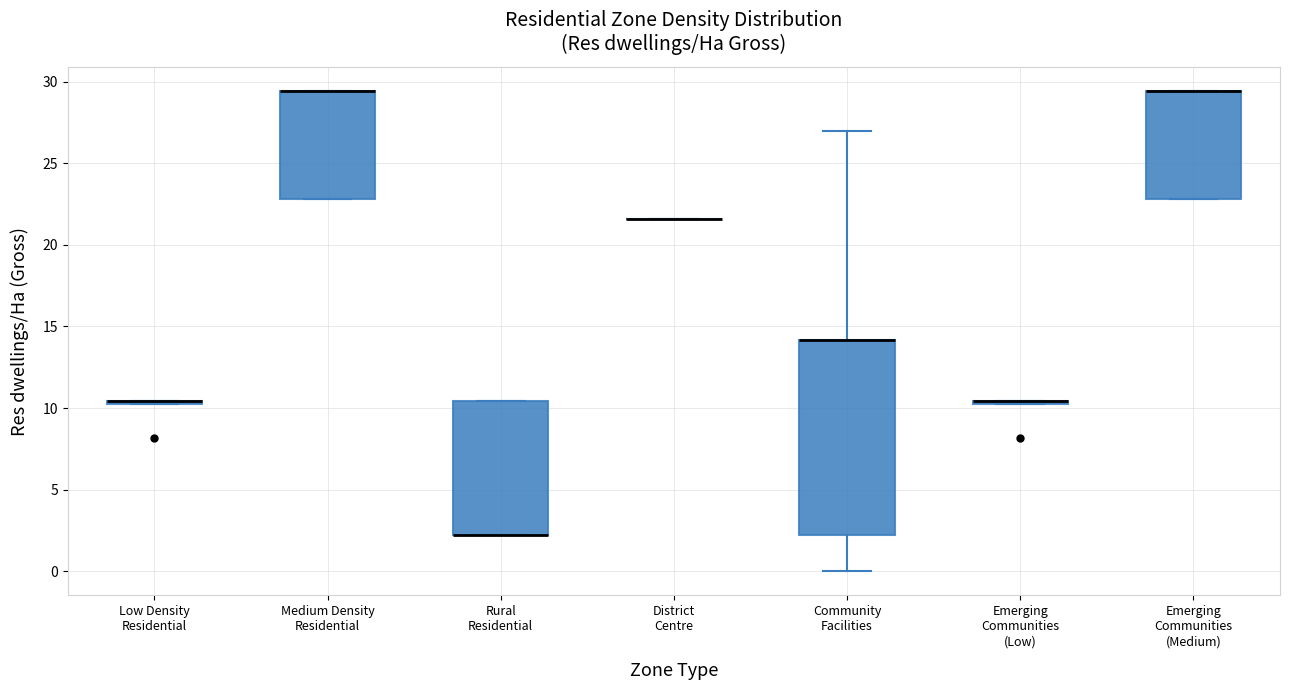

Reading left to right, transcribe this box plot: for each box, give where its median line is, the range the box spans, and where its two whiskers end, as read against the y-axis. The values are not printed on the chart, so give them approximately, as read against the axis.

Low Density Residential: box collapsed to a line at 10.5, whiskers 10.5 to 10.5
Medium Density Residential: median 29.5 (drawn on the box's upper edge), box 23.0 to 29.5, whiskers 23.0 to 29.5
Rural Residential: median 2.5 (drawn on the box's lower edge), box 2.5 to 10.5, whiskers 2.5 to 10.5
District Centre: box collapsed to a line at 21.5, whiskers 21.5 to 21.5
Community Facilities: median 14.0 (drawn on the box's upper edge), box 2.5 to 14.0, whiskers 0.0 to 27.0
Emerging Communities (Low): box collapsed to a line at 10.5, whiskers 10.5 to 10.5
Emerging Communities (Medium): median 29.5 (drawn on the box's upper edge), box 23.0 to 29.5, whiskers 23.0 to 29.5